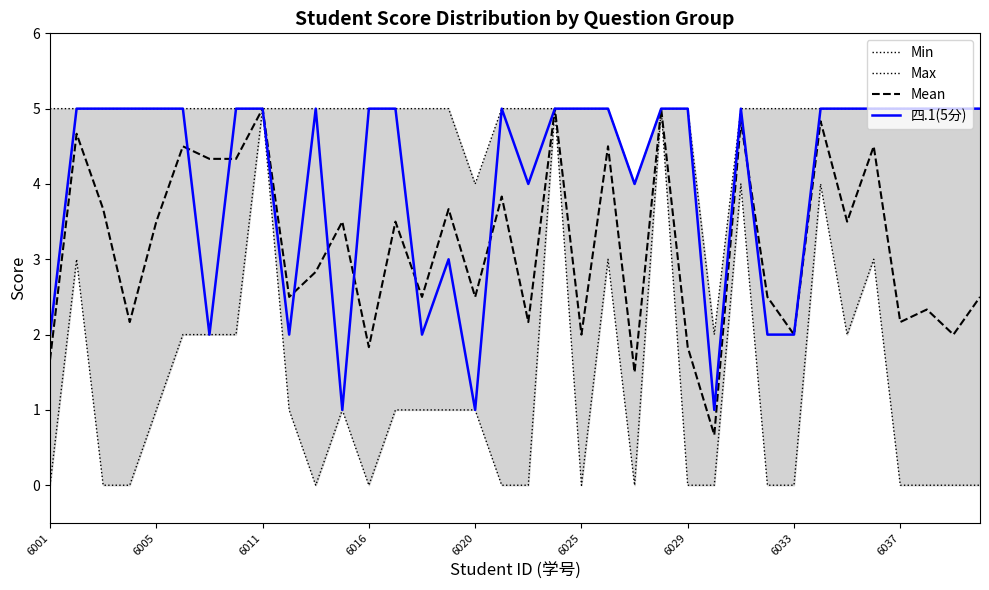

True or false: Mean and Max intersect in this chart.

False